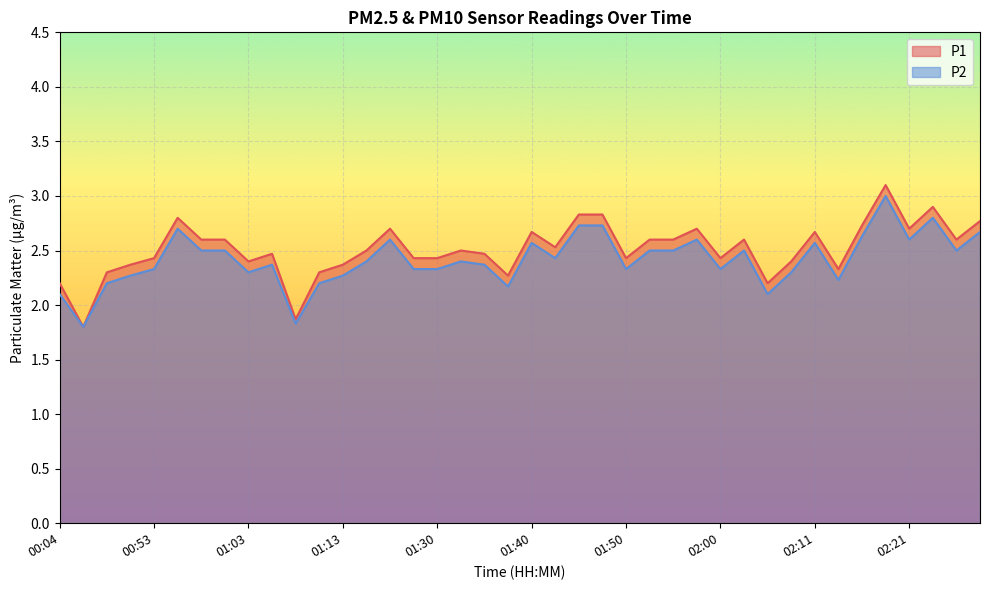

True or false: P2 and P1 intersect in this chart.

False